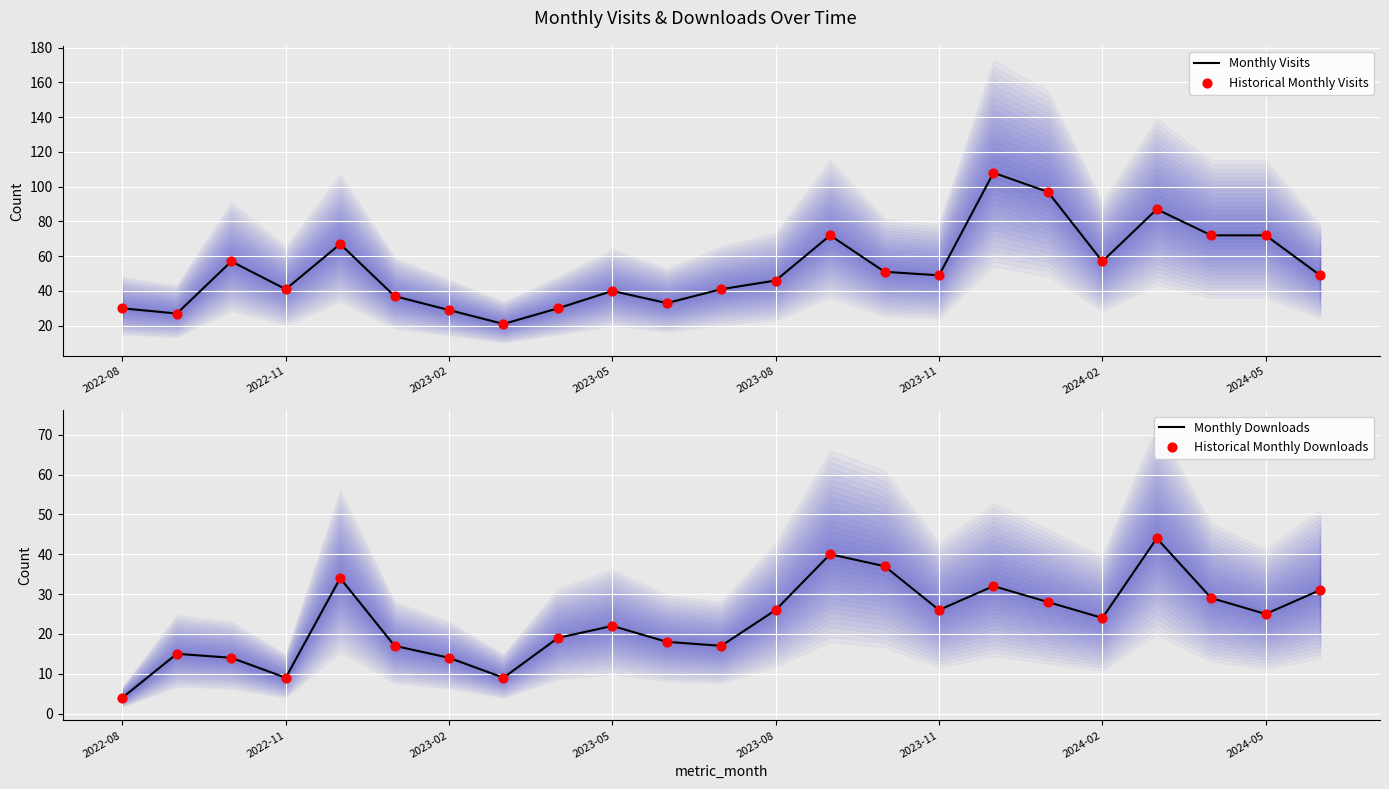

Which series contains the lowest Y value?

Monthly Downloads